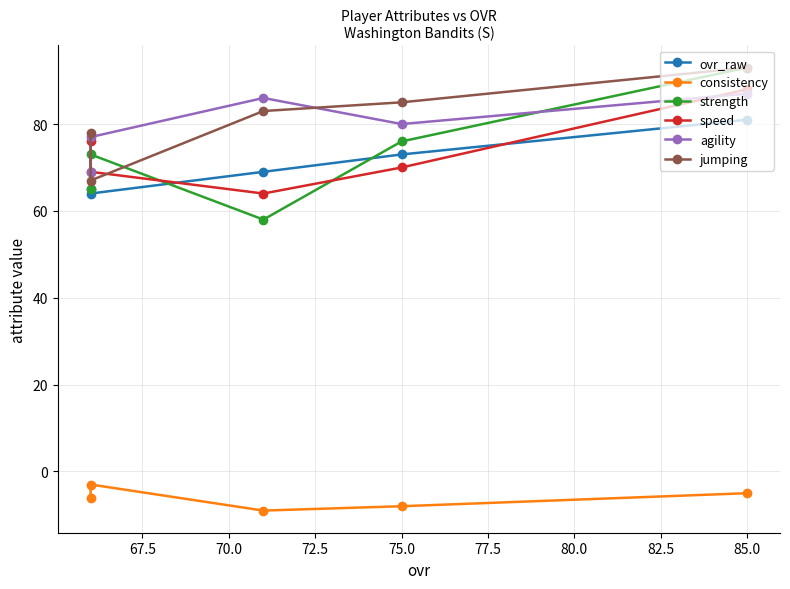

What are all the series names shown in the legend?

ovr_raw, consistency, strength, speed, agility, jumping